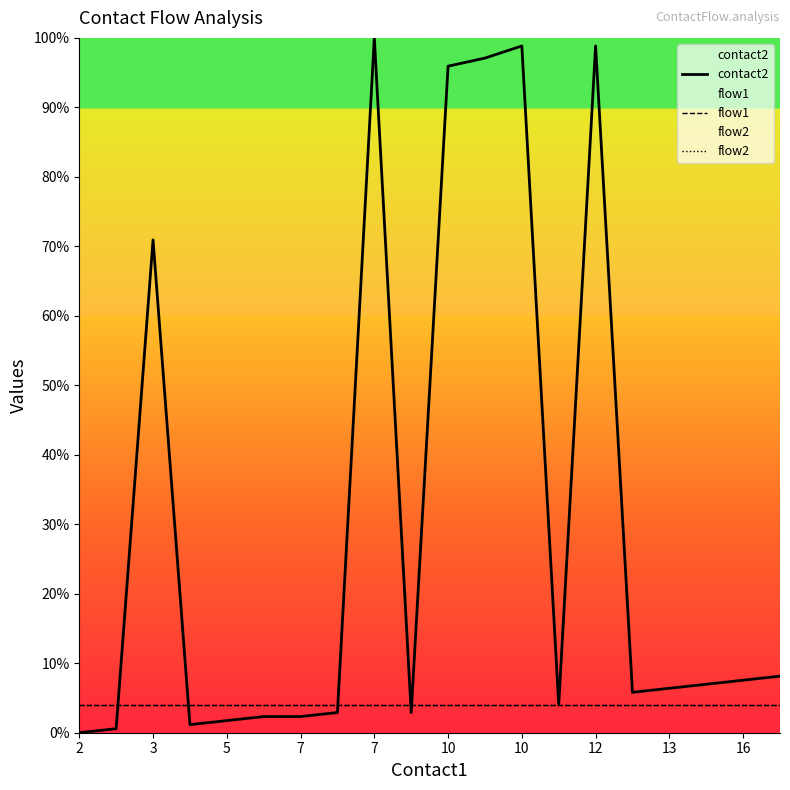

The contact2 series shows 11.2 at 17. True or false?

False